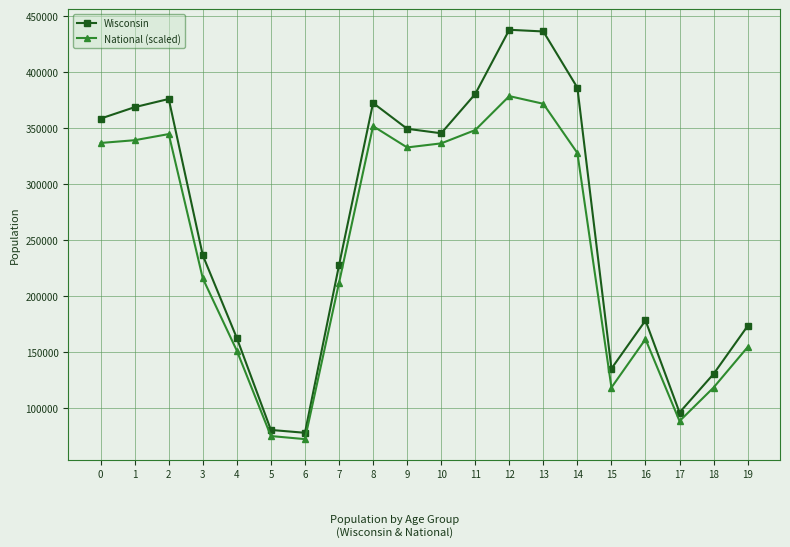

How many interior local peaks does the Wisconsin series have?

4